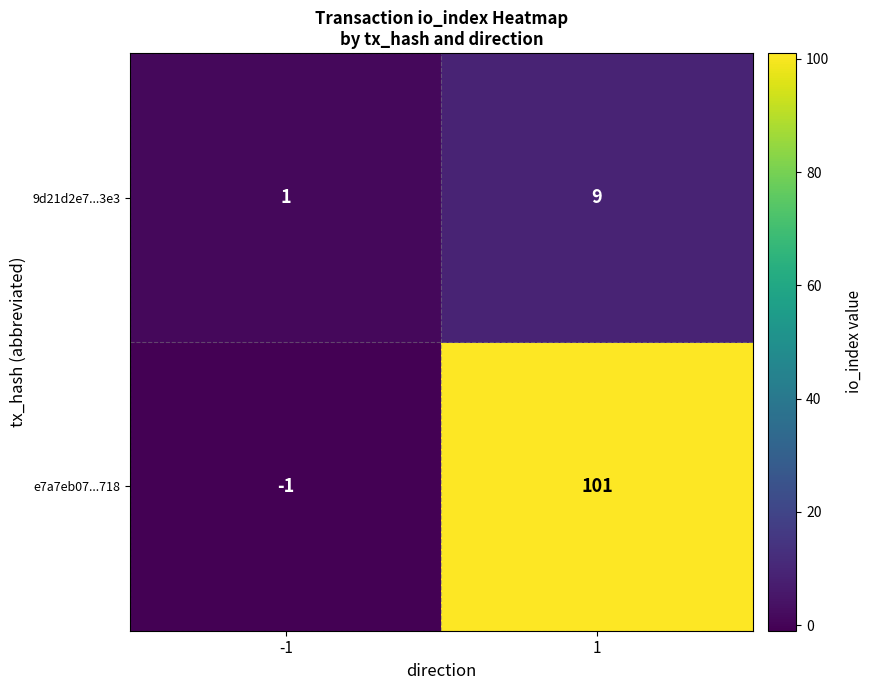

Is it true that e7a7eb07...718 equals 30 at 1?

False